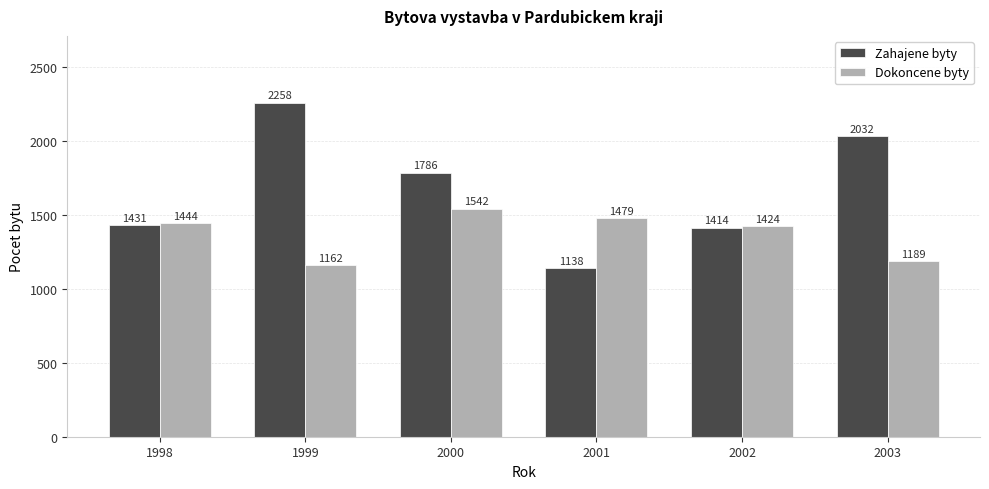

The Zahajene byty series shows 1685 at 2001. True or false?

False